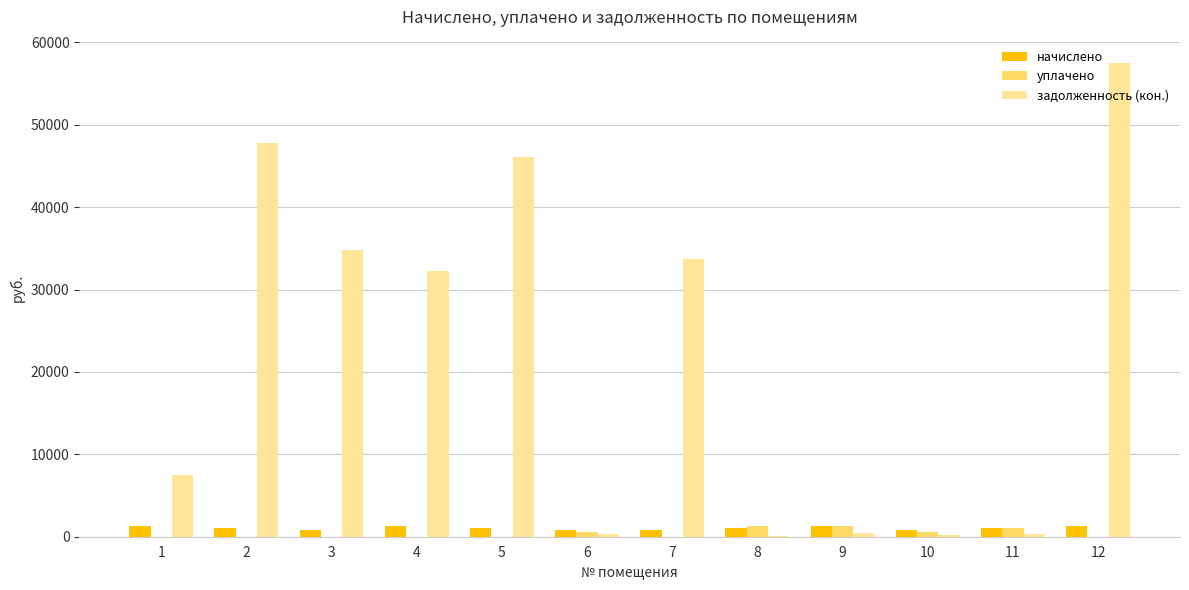

The value of начислено at 1 is 1305.1. True or false?

True